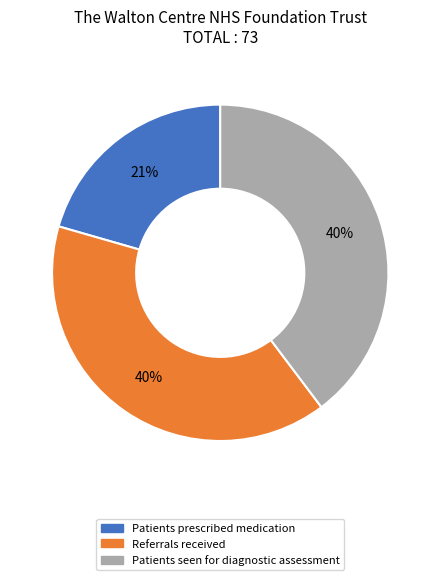

Is the sum of Referrals received and Patients seen for diagnostic assessment greater than half?

Yes